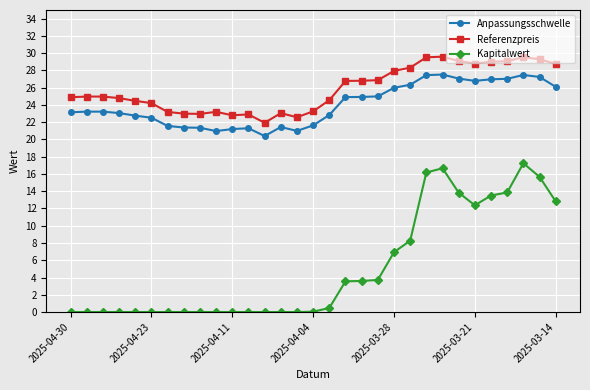

What is the difference between the maximum and minimum values in the Kapitalwert series?

17.2